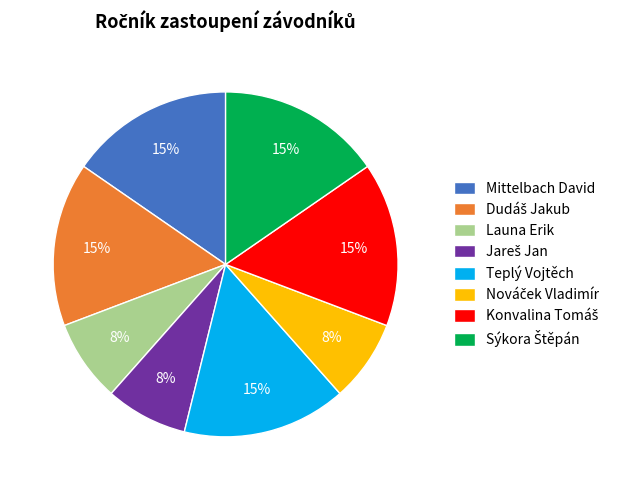

Does Mittelbach David account for over 50% of the chart?

No